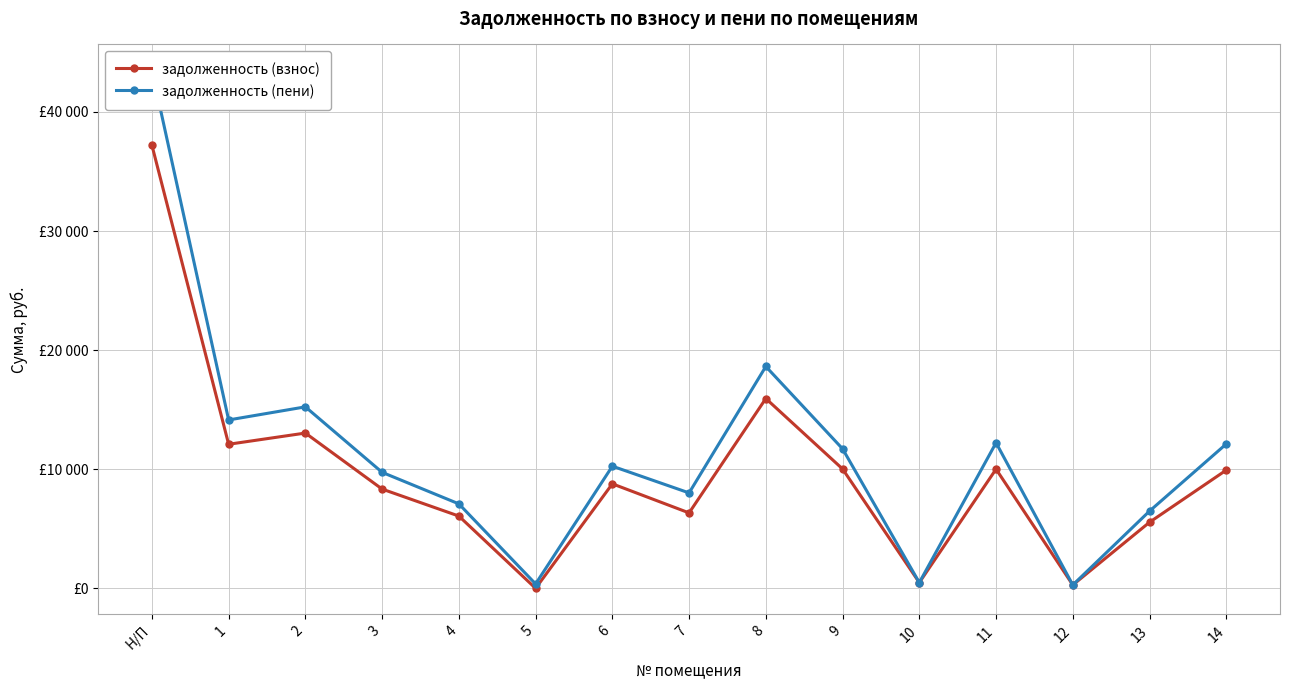

Which series changed the most between 8 and 12?

задолженность (пени)